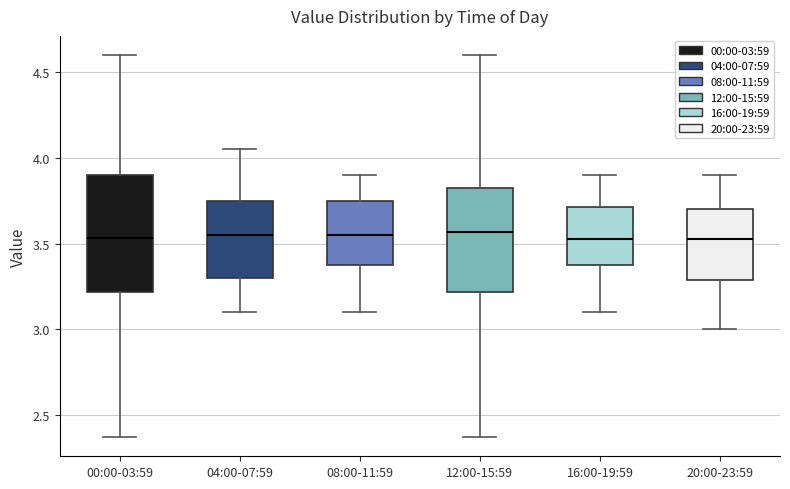

Reading left to right, transcribe this box plot: for each box, give where its median line is, the range the box spans, and where its two whiskers end, as read against the y-axis. The values are not printed on the chart, so give them approximately, as read against the axis.

00:00-03:59: median 3.55, box 3.20 to 3.90, whiskers 2.35 to 4.60
04:00-07:59: median 3.55, box 3.30 to 3.75, whiskers 3.10 to 4.05
08:00-11:59: median 3.55, box 3.40 to 3.75, whiskers 3.10 to 3.90
12:00-15:59: median 3.55, box 3.20 to 3.85, whiskers 2.35 to 4.60
16:00-19:59: median 3.55, box 3.40 to 3.70, whiskers 3.10 to 3.90
20:00-23:59: median 3.55, box 3.30 to 3.70, whiskers 3.00 to 3.90